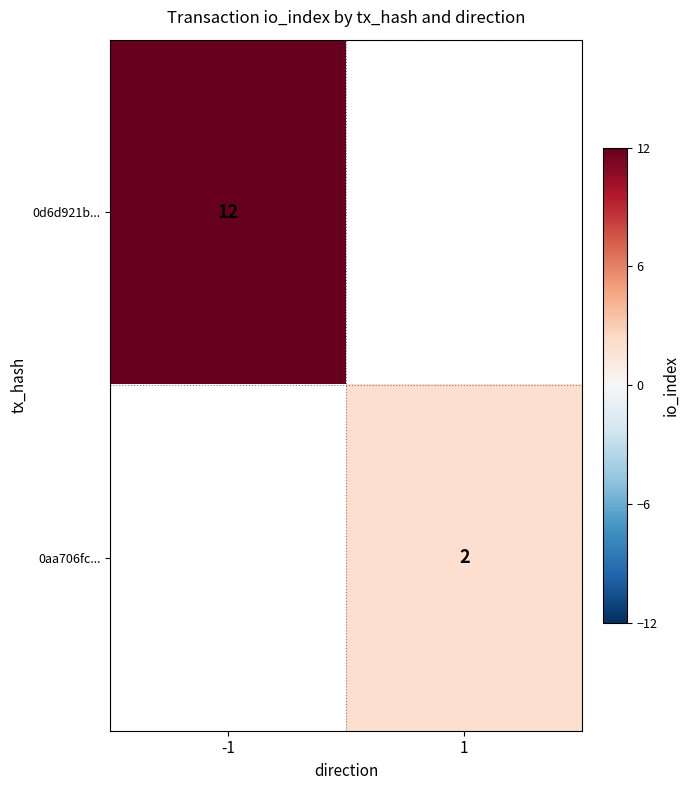

True or false: 0aa706fc... has a value of 0 at 1.

False